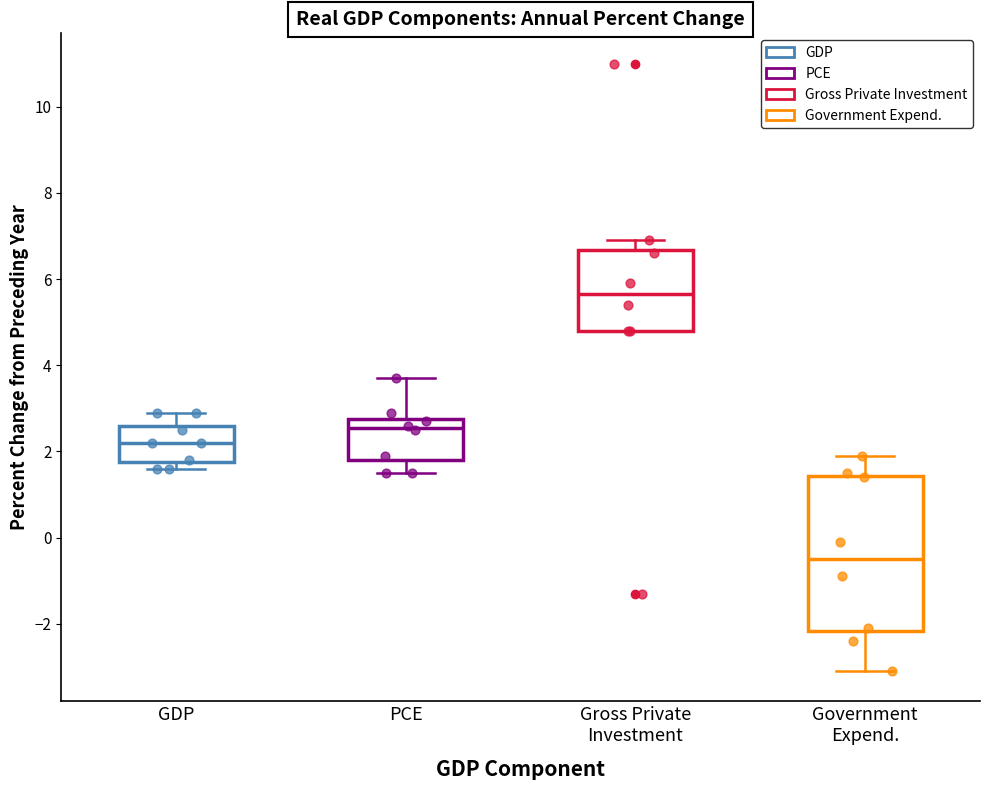

Reading left to right, read every box against the y-axis: the position of its median line, the range the box covers, and the ends of its whiskers. The values are not printed on the chart, so give them approximately, as read against the axis.

GDP: median 2.2, box 1.8 to 2.6, whiskers 1.6 to 3.0
PCE: median 2.6, box 1.8 to 2.8, whiskers 1.6 to 3.8
Gross Private Investment: median 5.6, box 4.8 to 6.6, whiskers 4.8 to 7.0
Government Expend.: median -0.4, box -2.2 to 1.4, whiskers -3.0 to 2.0